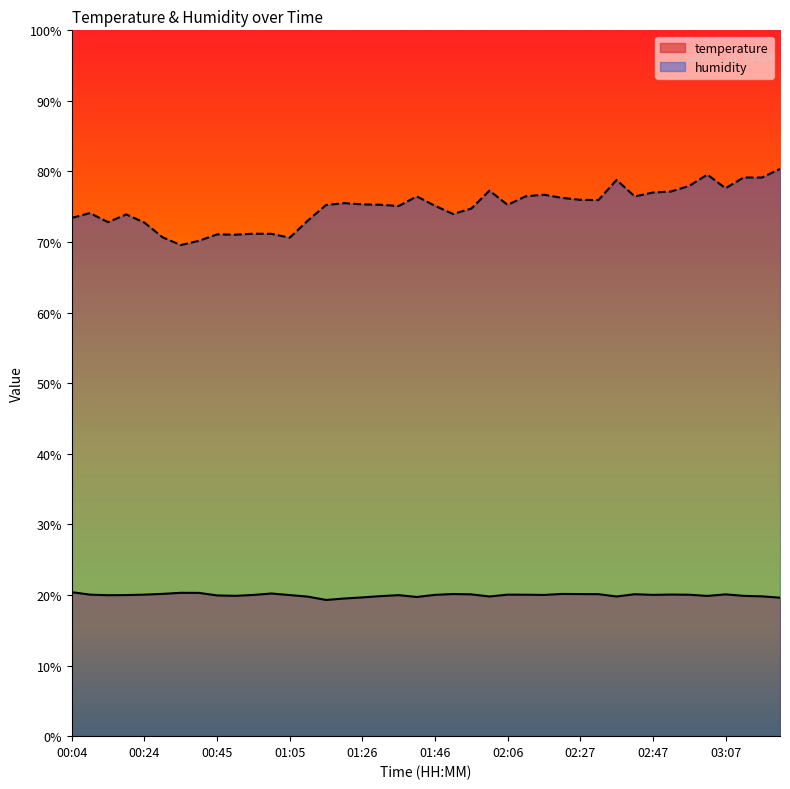

Reading left to right, extract all data points from this chart.

temperature: 20.4	20.1	20.0	20.0	20.1	20.2	20.3	20.3	19.9	19.9	20.0	20.2	20.0	19.8	19.3	19.5	19.7	19.8	20.0	19.7	20.0	20.1	20.1	19.8	20.1	20.0	20.0	20.1	20.1	20.1	19.8	20.1	20.0	20.1	20.0	19.9	20.1	19.9	19.8	19.6
humidity: 73.4	74.1	72.8	73.9	72.8	70.7	69.6	70.2	71.1	71.0	71.2	71.2	70.6	73.0	75.2	75.5	75.3	75.3	75.1	76.5	75.1	74.0	74.8	77.3	75.3	76.5	76.7	76.3	76.0	76.0	78.8	76.5	77.0	77.2	78.0	79.6	77.6	79.2	79.1	80.4